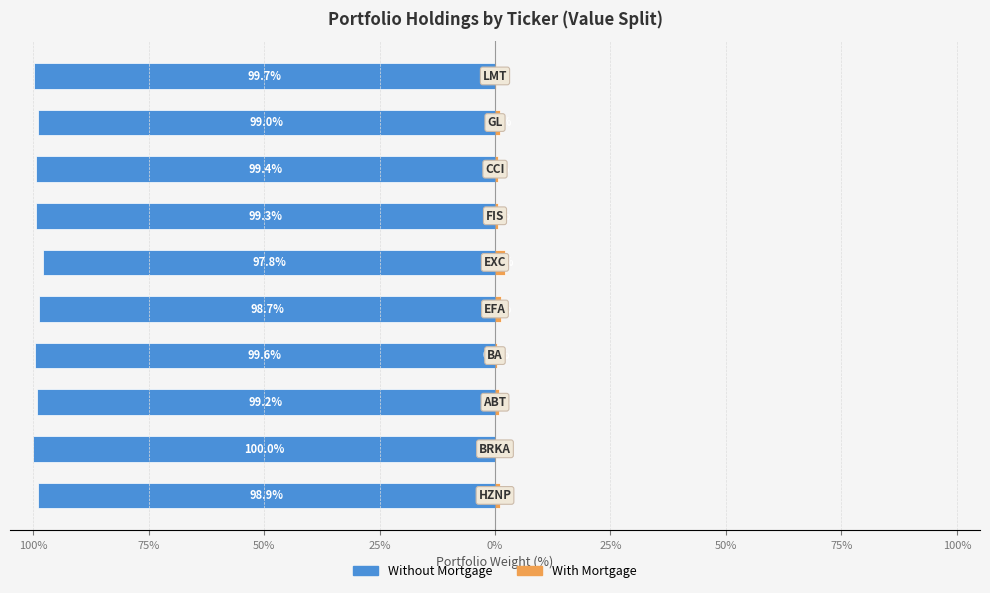

Rank the series at 25% from lowest to highest value.

Without Mortgage, With Mortgage